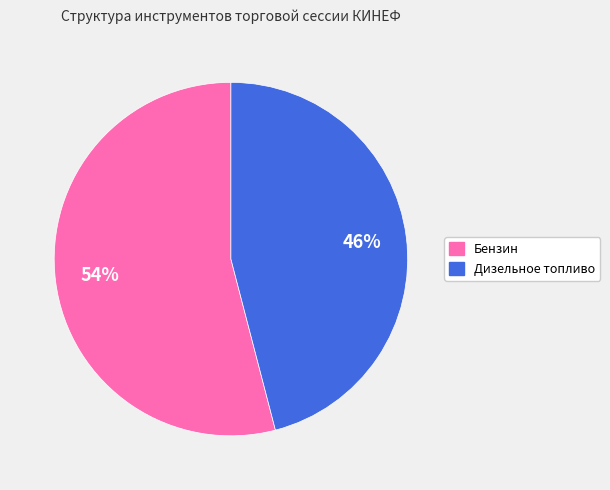

True or false: Бензин accounts for 54% of the total.

True